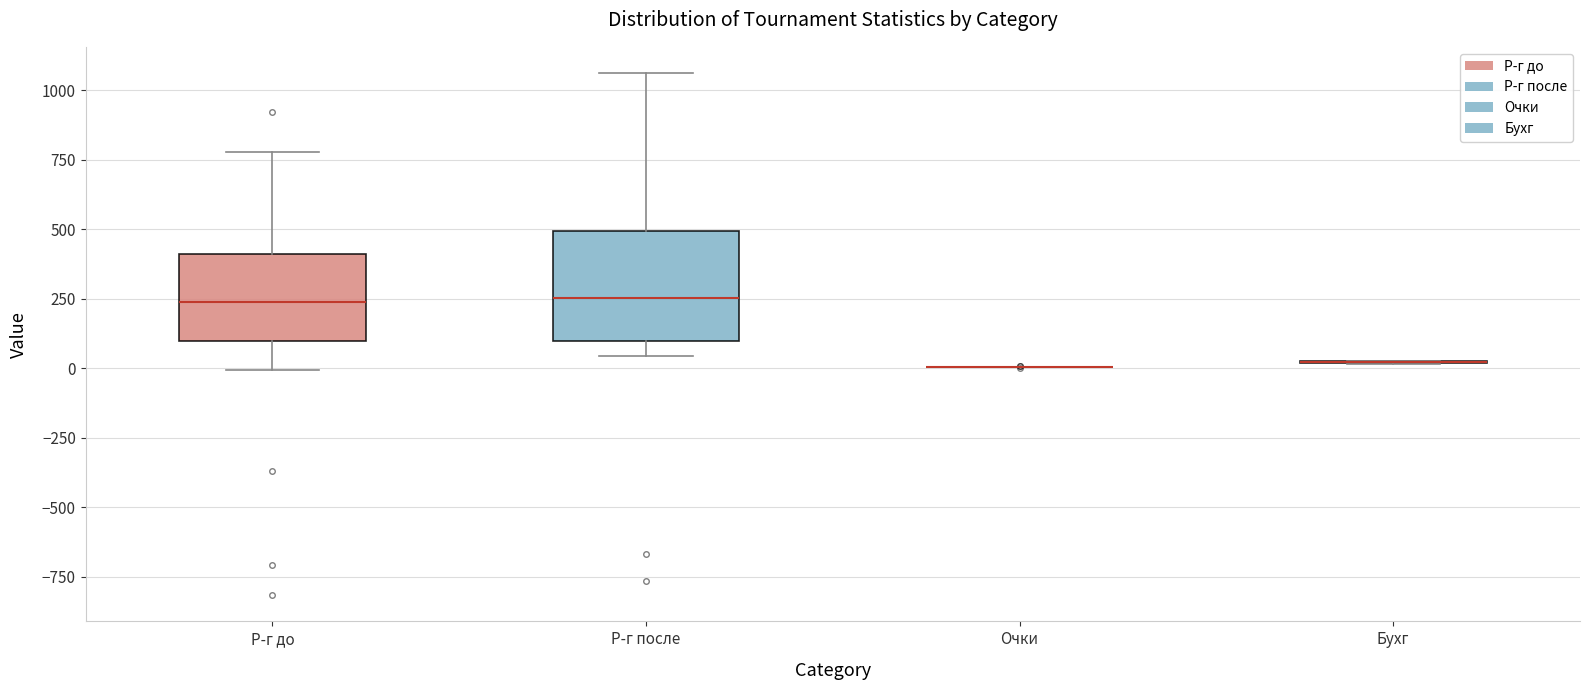

Which box is the tallest, from its lower edge to its upper edge?

Р-г после